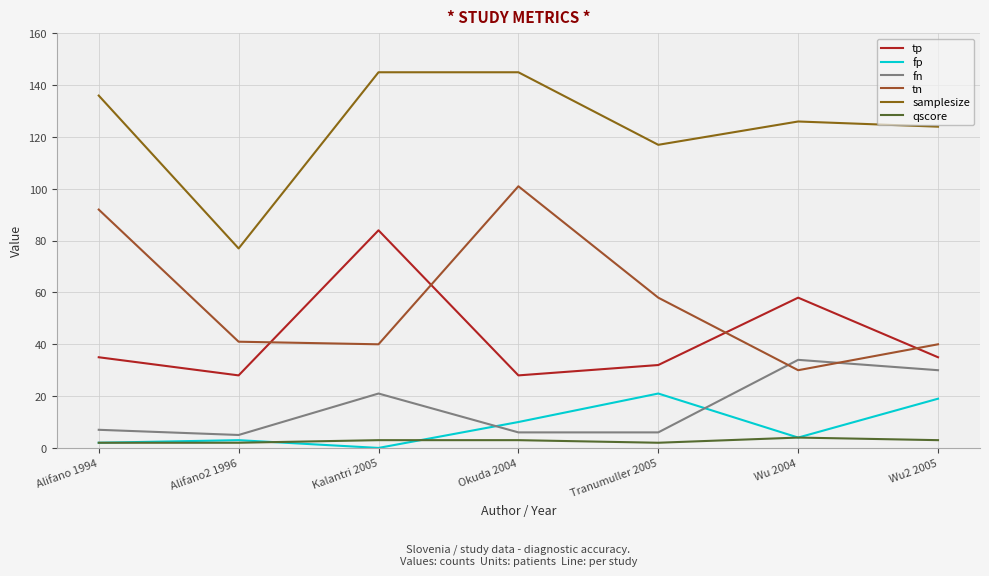

Rank the series at Wu 2004 from highest to lowest value.

samplesize, tp, fn, tn, fp, qscore